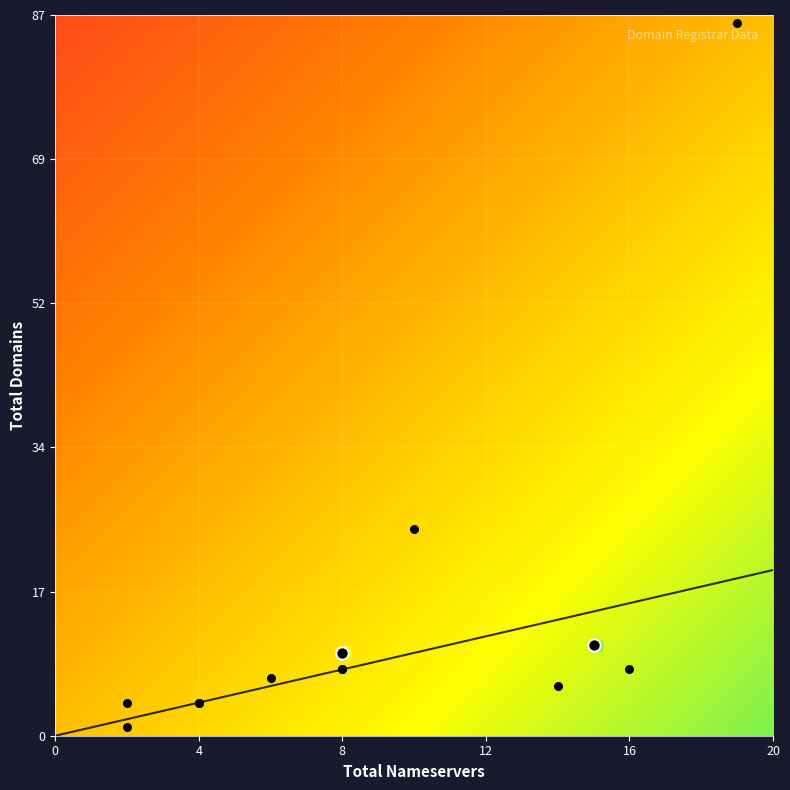

Which series has the widest spread of values?

total_domains